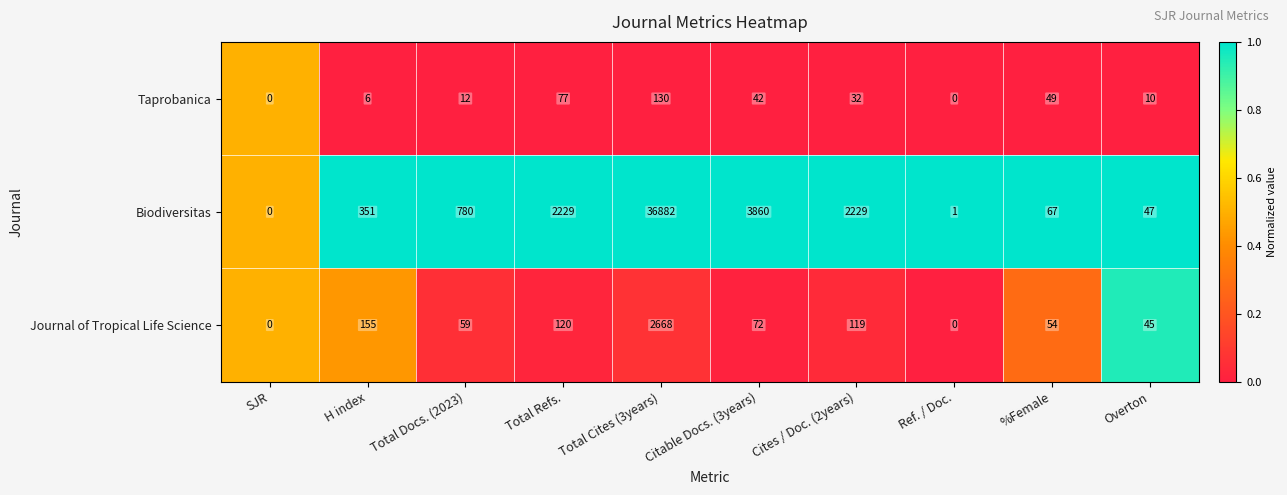

At which category is the sum across all series the highest?

Total Cites (3years)